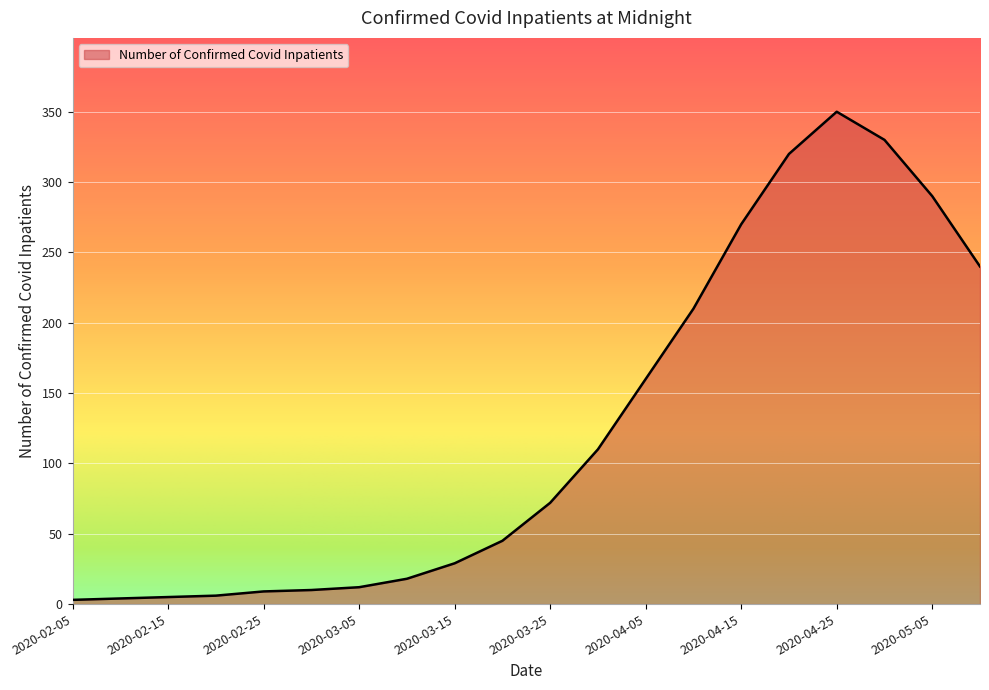

What is the maximum value shown in the chart?

350